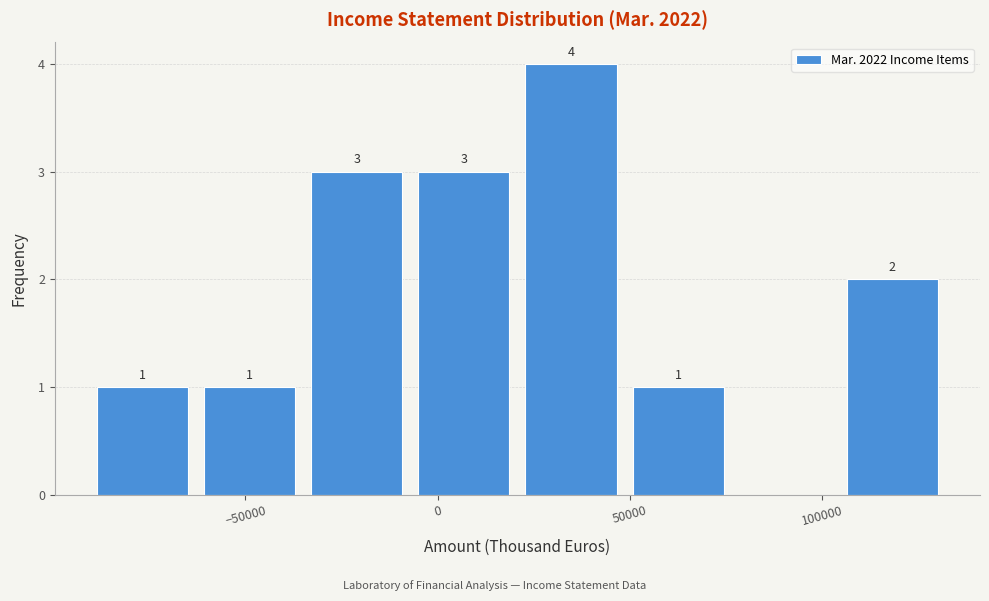

Which range on the x-axis has the tallest bar?

20000 to 50000